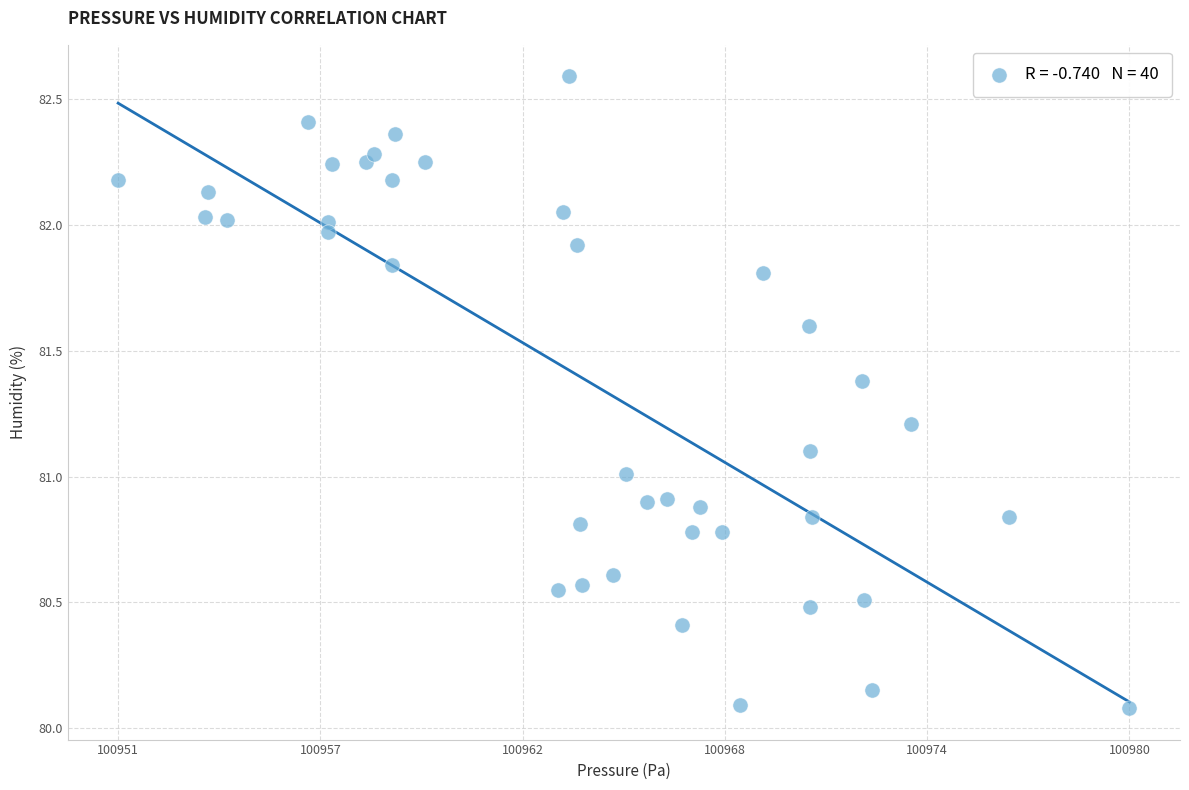

What is the range of Y values (max minus min)?

2.5